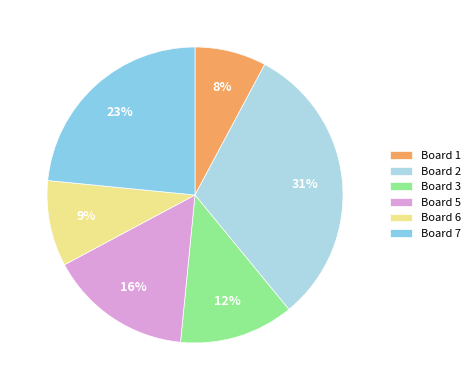

To the nearest percent, what portion does Board 6 represent?

9%